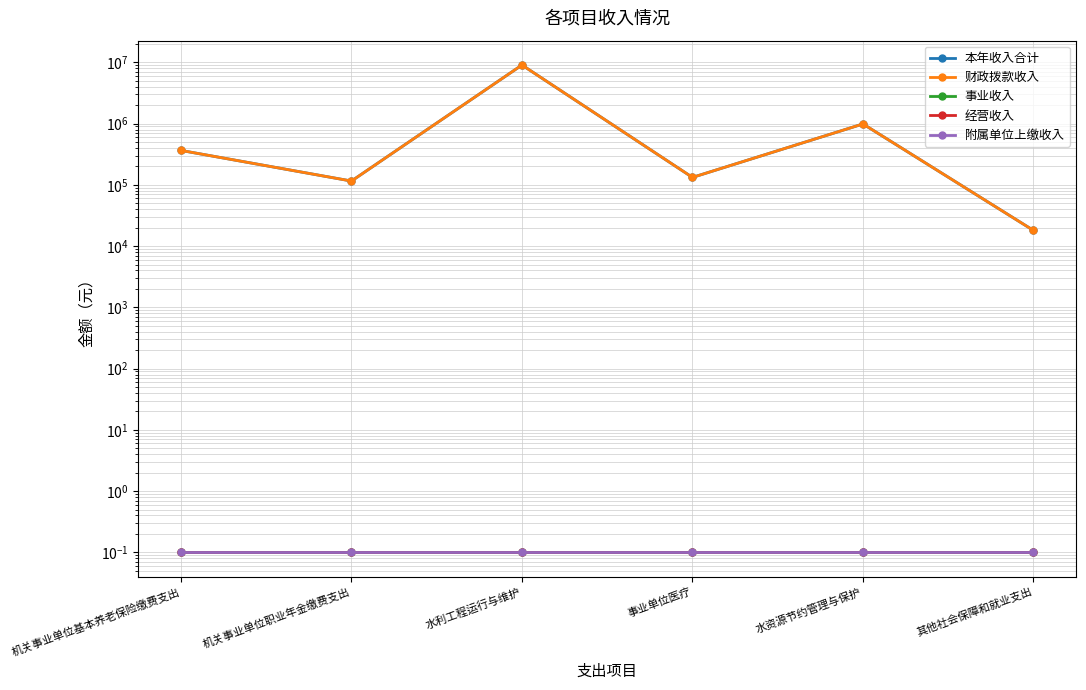

The value of 附属单位上缴收入 at 机关事业单位基本养老保险缴费支出 is 0.1. True or false?

True